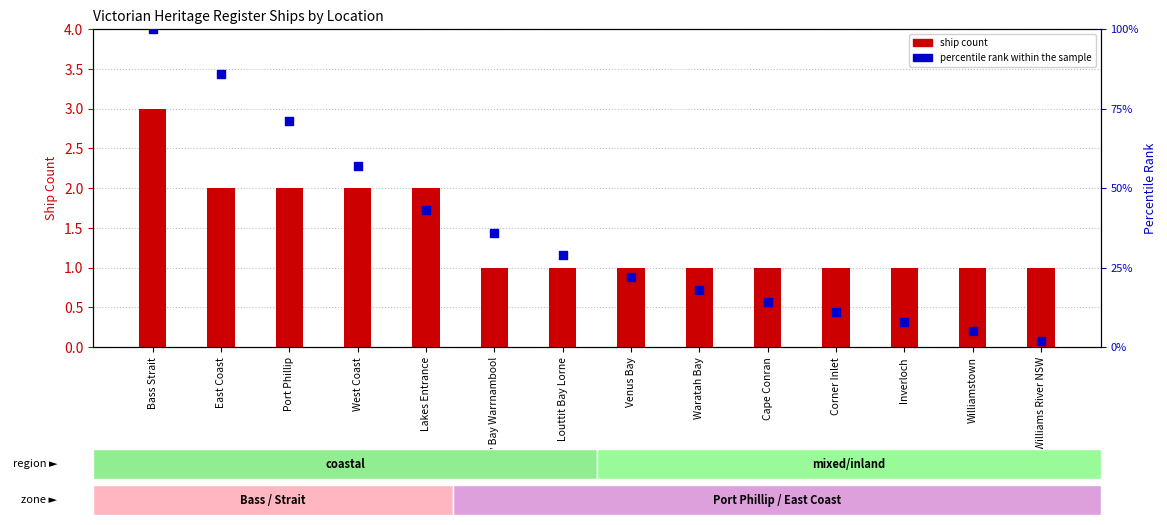

What are all the series names shown in the legend?

ship count, percentile rank within the sample